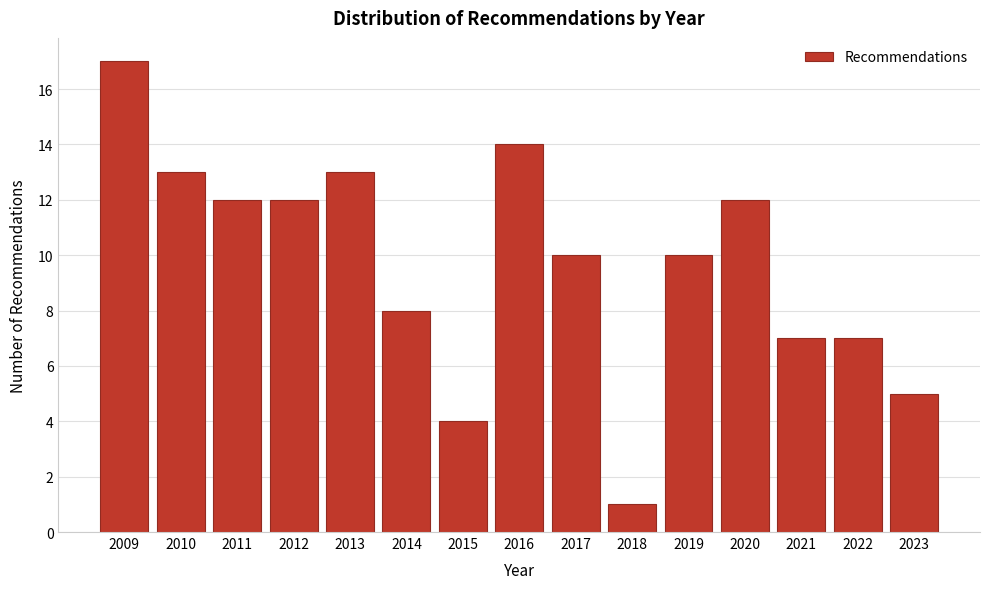

Reading left to right, extract all data points from this chart.

2009=17	2010=13	2011=12	2012=12	2013=13	2014=8	2015=4	2016=14	2017=10	2018=1	2019=10	2020=12	2021=7	2022=7	2023=5